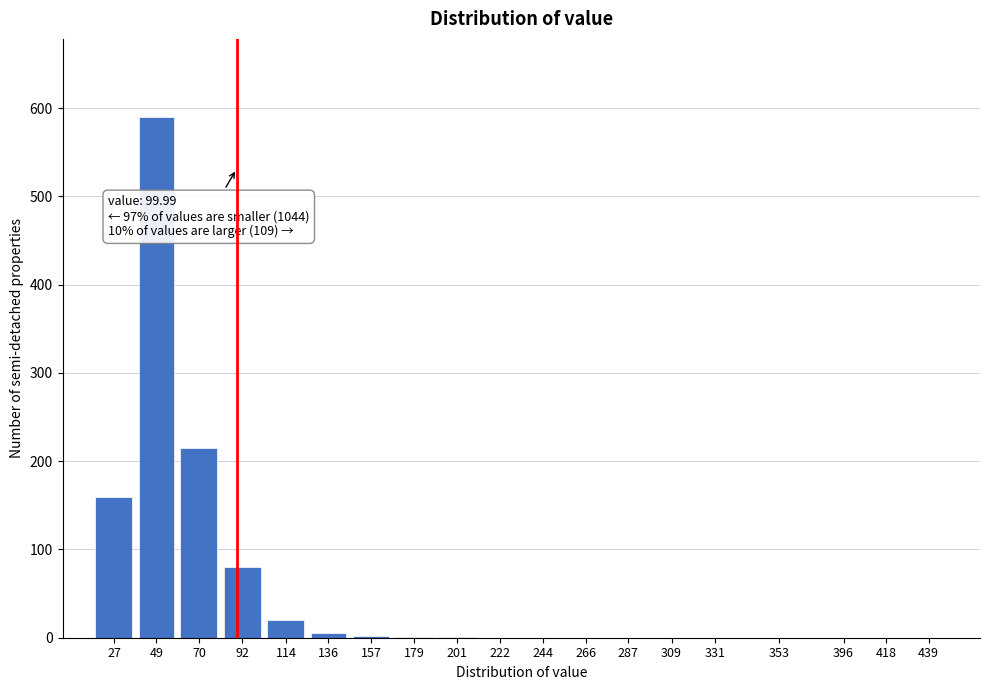

What is the sum of all values?

1073